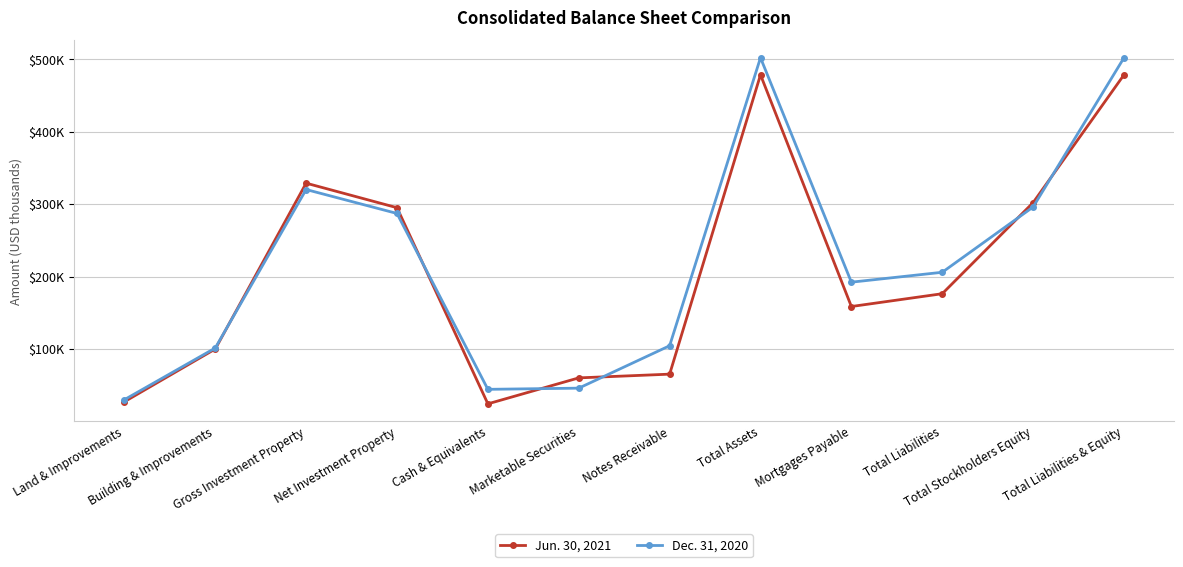

Does the chart have visible grid lines?

Yes